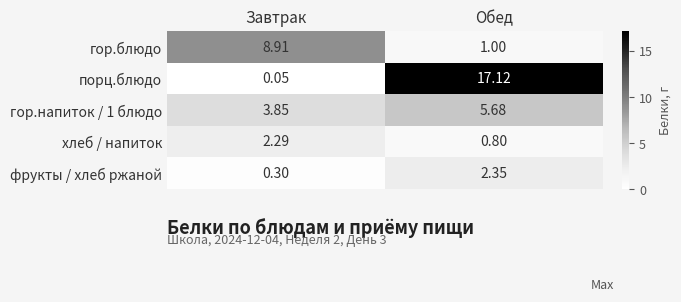

At which label does гор.напиток / 1 блюдо reach its minimum?

Завтрак